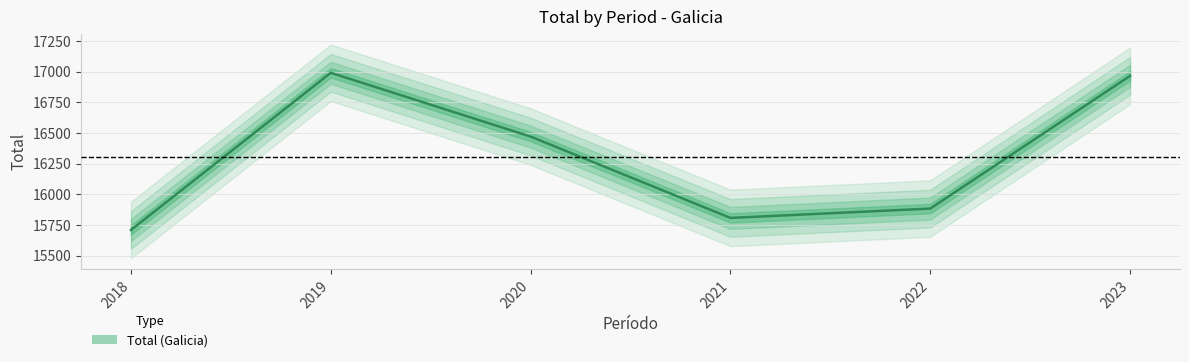

Rank the categories by value from lowest to highest.

2018, 2021, 2022, 2020, 2023, 2019